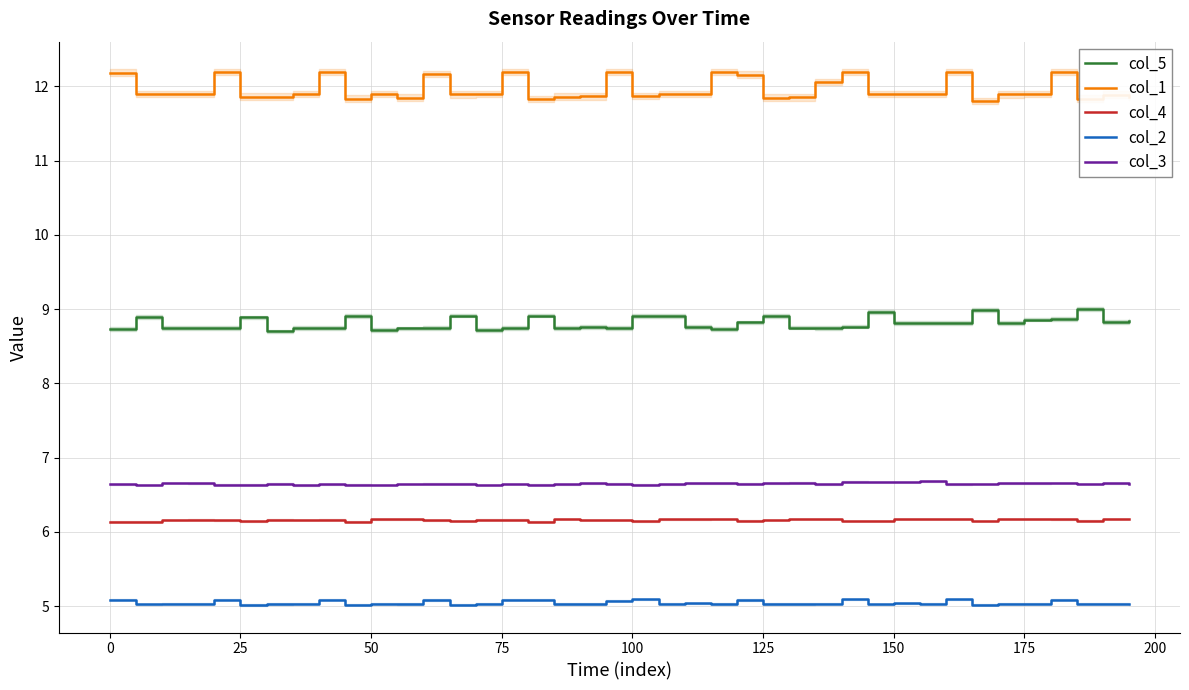

At how many categories does at least one series exceed 10?

40